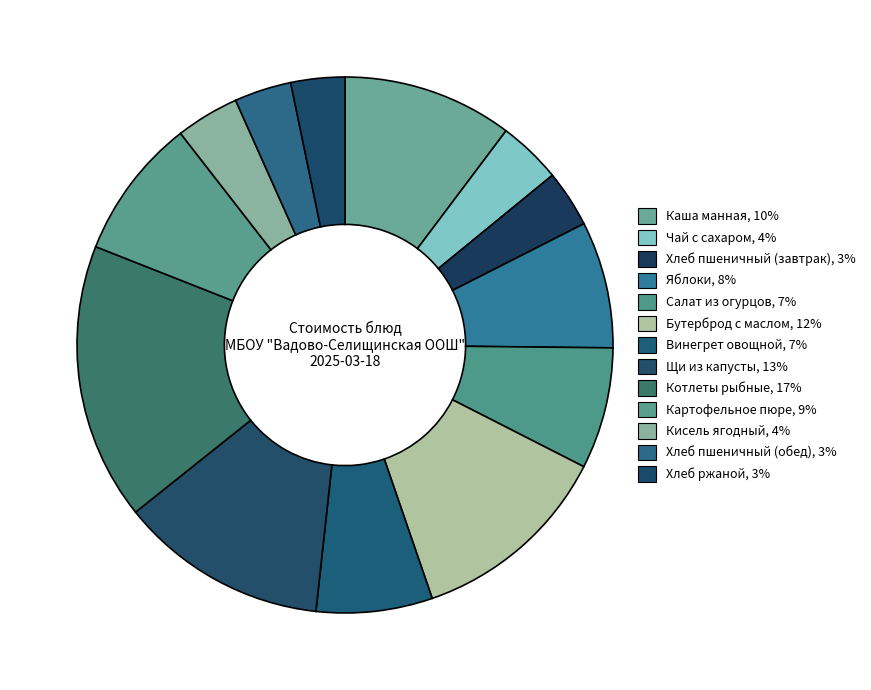

The Яблоки slice represents 8% of the pie. True or false?

True